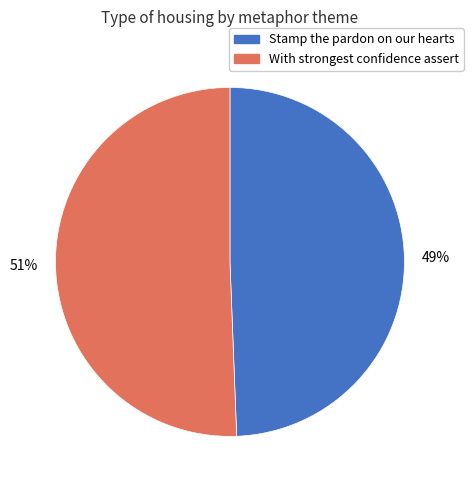

How many slices are in this pie chart?

2